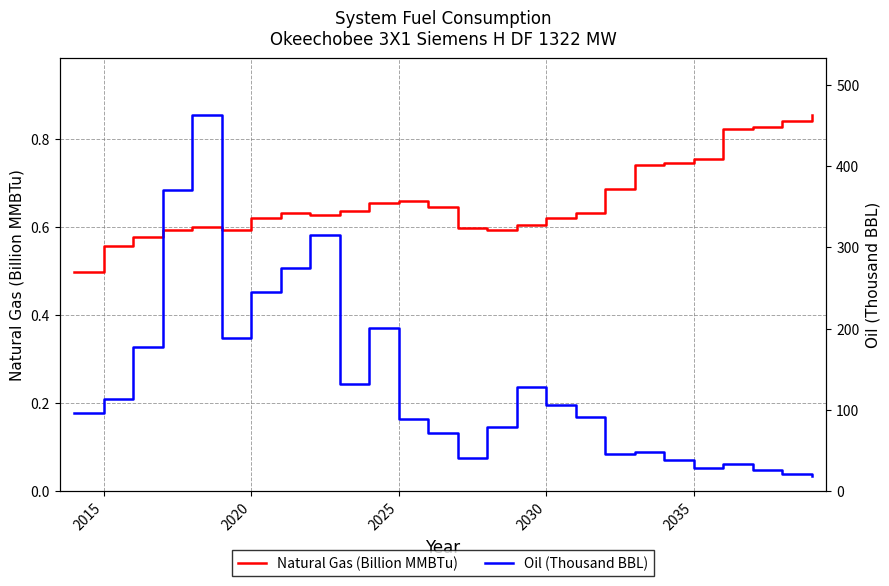

Does the chart have visible grid lines?

Yes